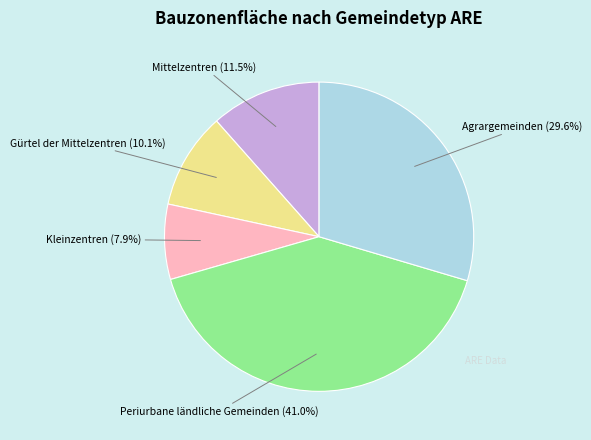

Which slice is the smallest?

Kleinzentren